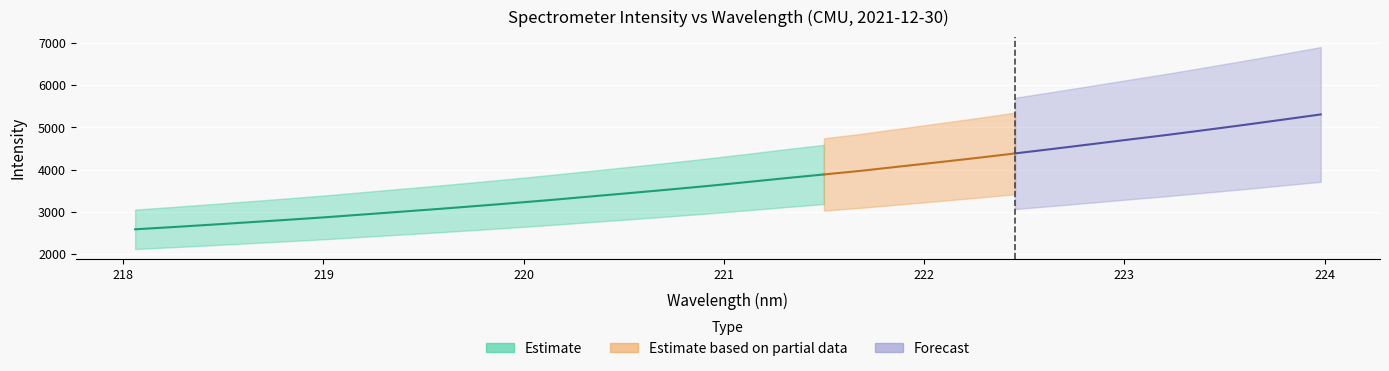

What is the difference between the Estimate values at 19 and 17?

176.6